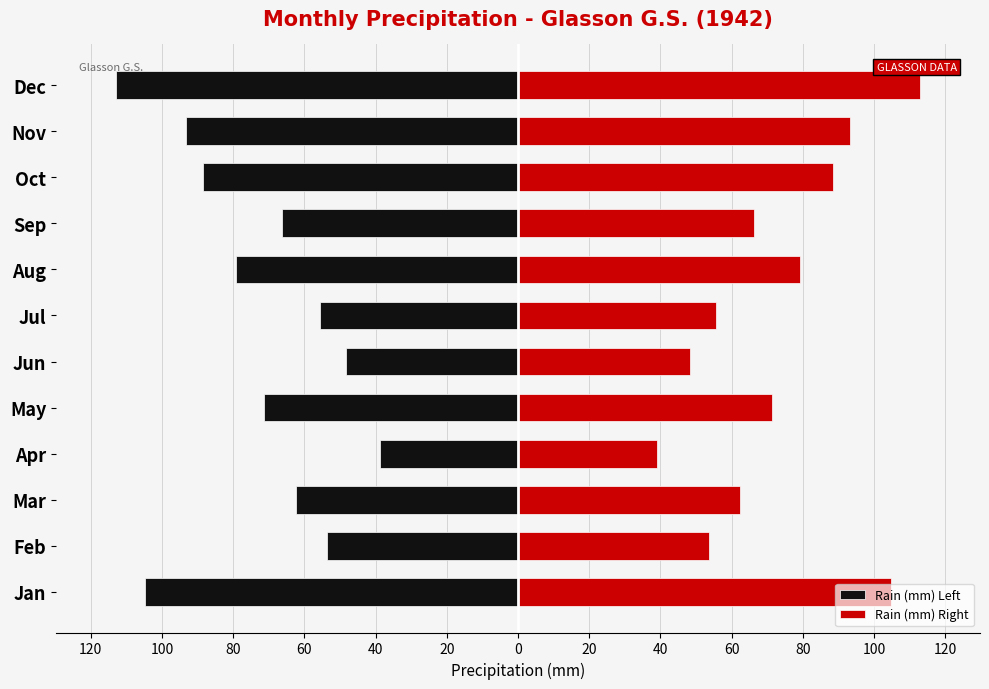

Rank the series by their maximum value, from lowest to highest.

Rain (mm) Left, Rain (mm) Right